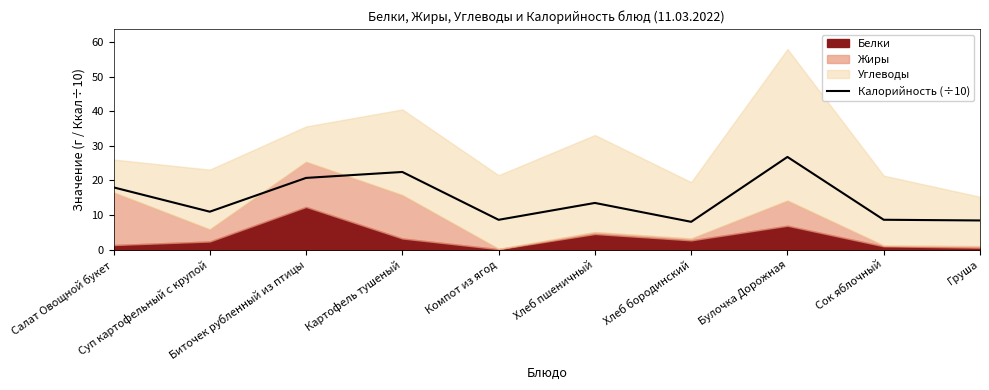

What is the label of the 7th point from the right?

Картофель тушеный